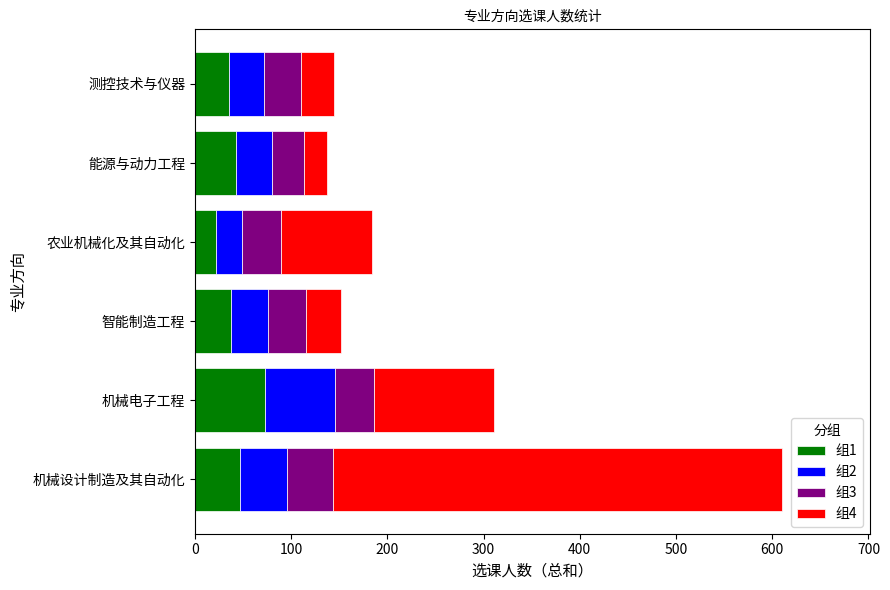

At which label does 组1 reach its minimum?

农业机械化及其自动化